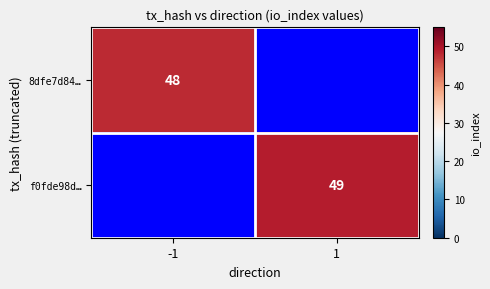

What is the total value across all series at -1?

48